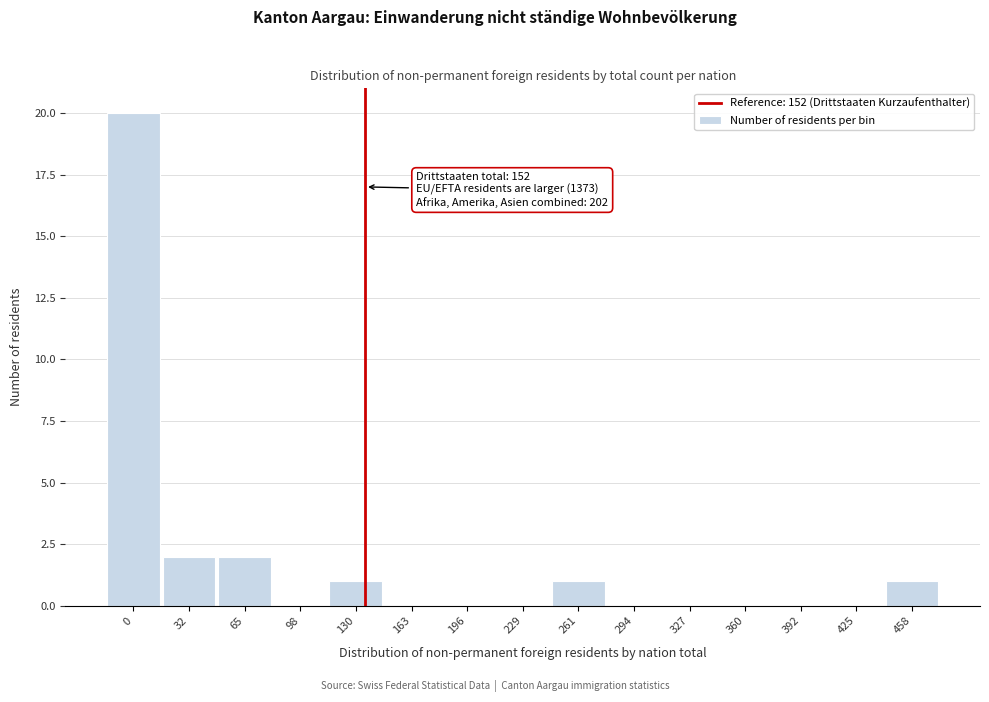

Reading right to left, what are all the values shown in this chart?

458=1	425=0	392=0	360=0	327=0	294=0	261=1	229=0	196=0	163=0	130=1	98=0	65=2	32=2	0=20